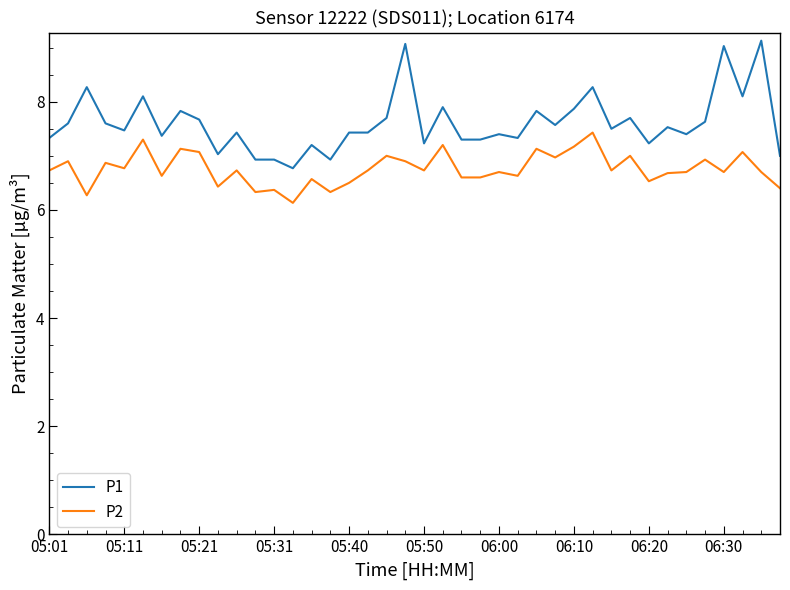

True or false: P1 has more than 1 points higher than both neighbors.

True